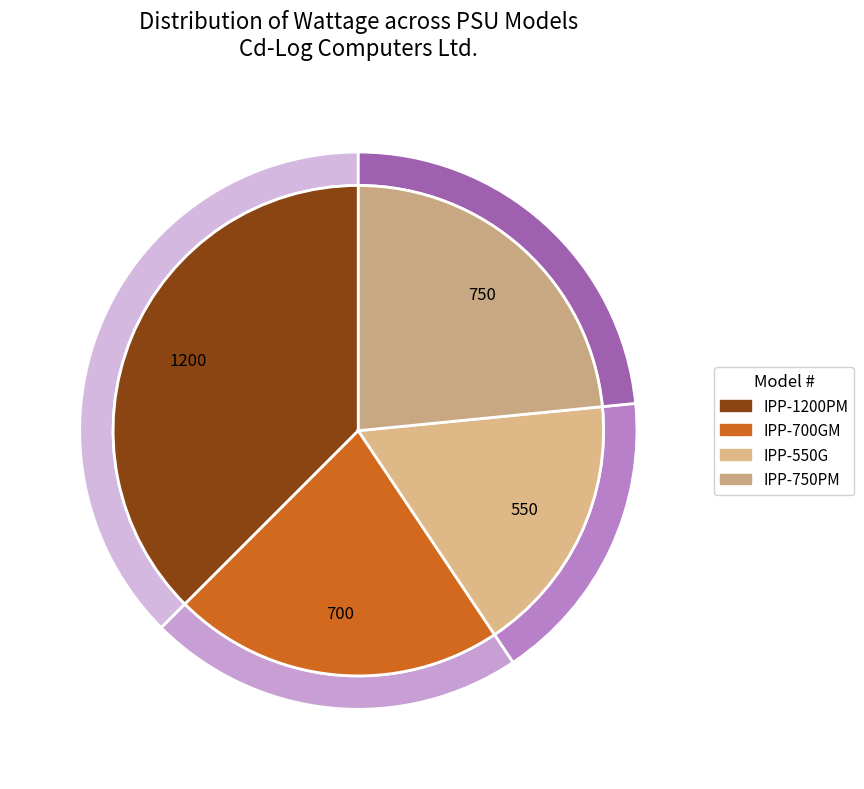

What portion of the pie excludes IPP-1200PM?

62.5%